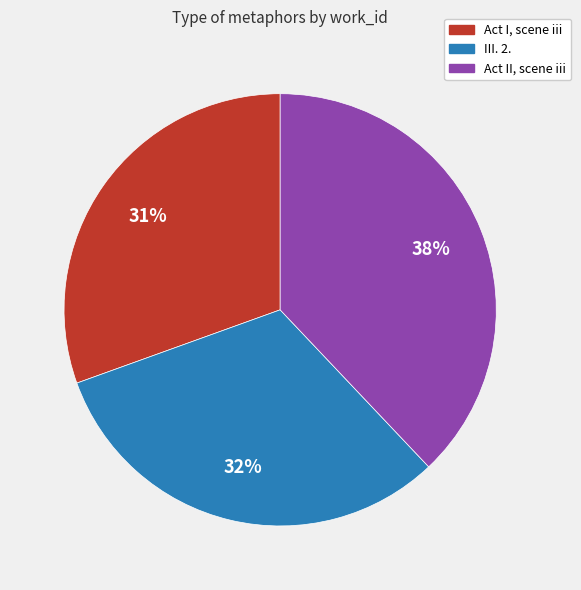

What is the ratio of the value at III. 2. to the value at Act II, scene iii?

0.8